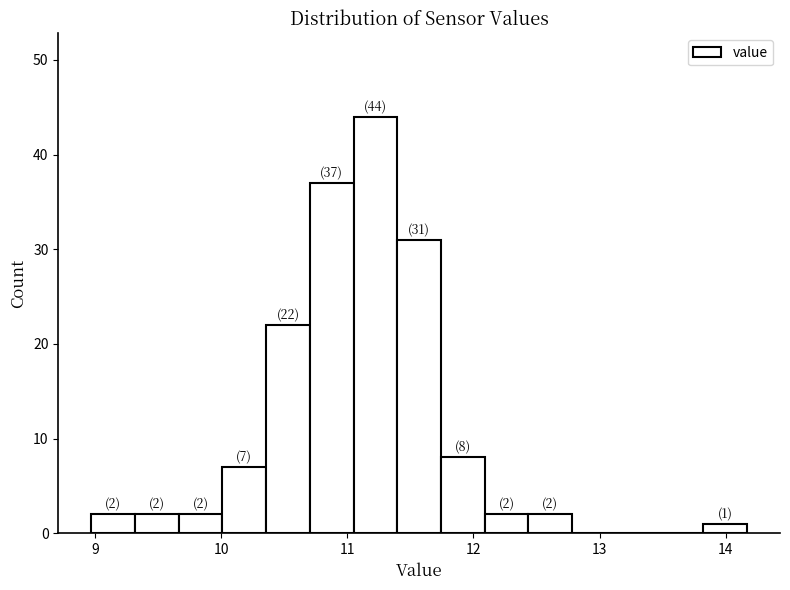

Read against the x-axis, roughly where is the centre of the tallest bar?

11.2